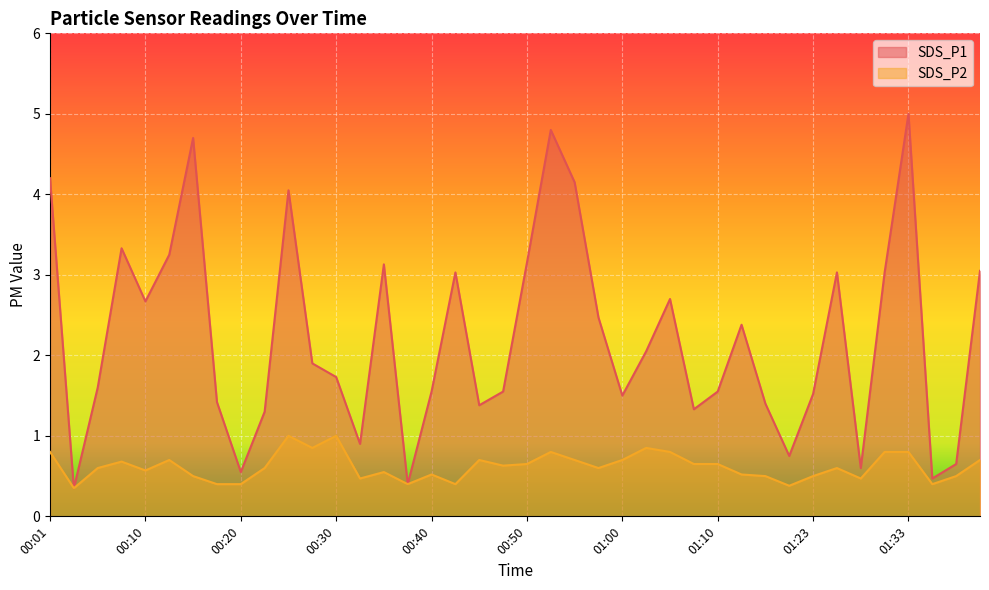

Which category has the highest value in the SDS_P2 series?

00:25